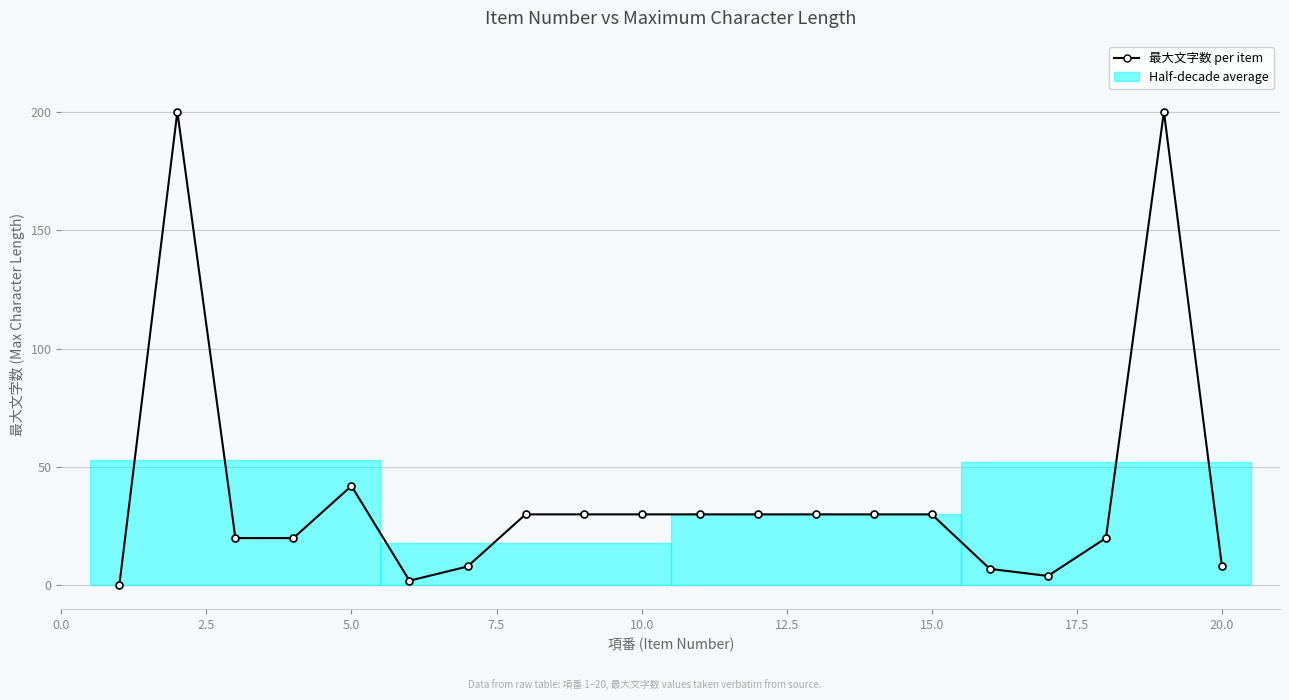

How many values are above zero?

19